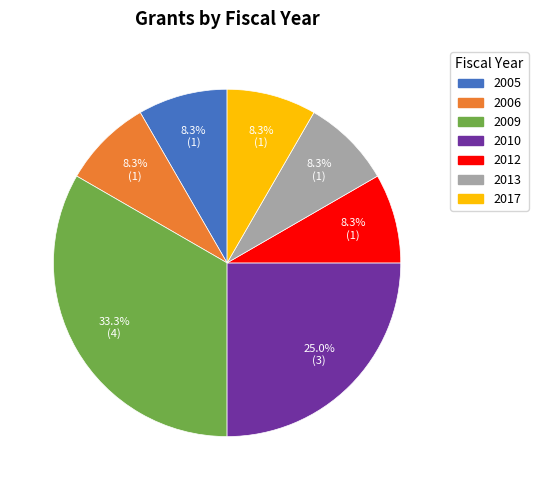

Is there any slice that represents more than half of the pie?

No